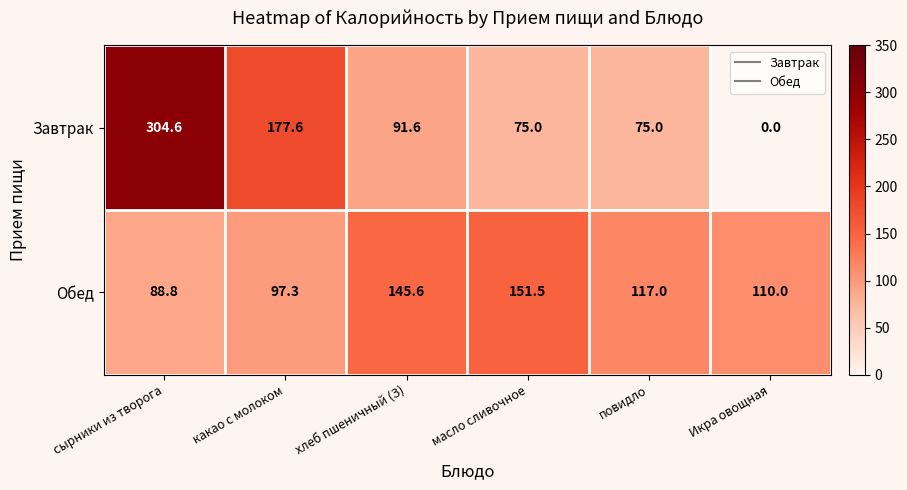

At какао с молоком, list the series in order from smallest to largest.

Обед, Завтрак